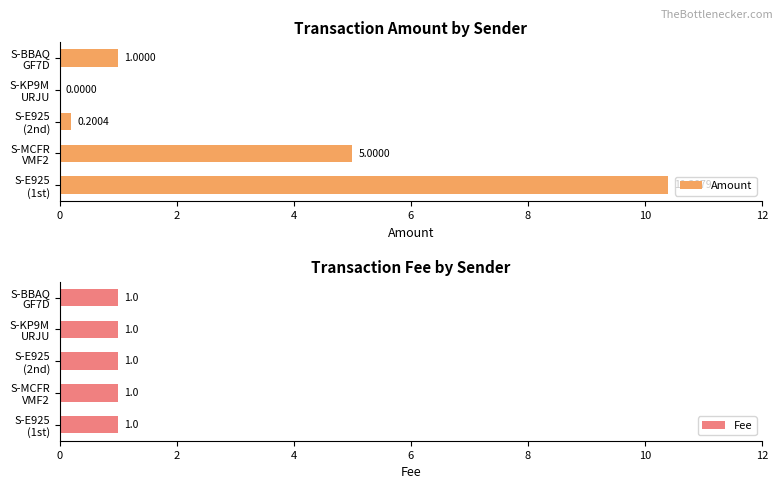

How many values in Amount are above zero?

4